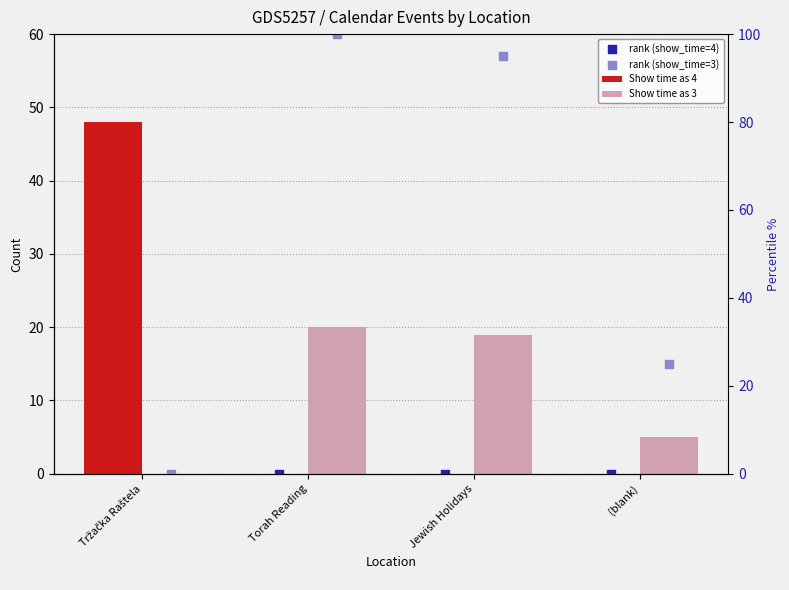

At which category is the sum across all series the highest?

Tržačka Raštela